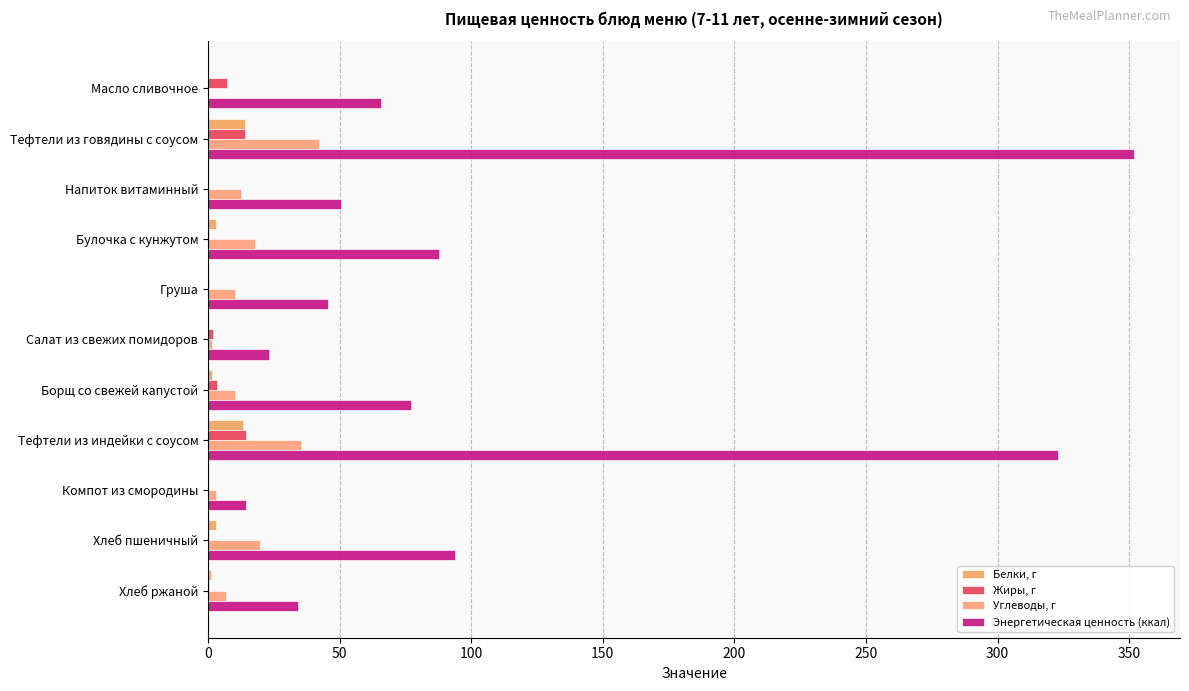

How many series are shown in this chart?

4